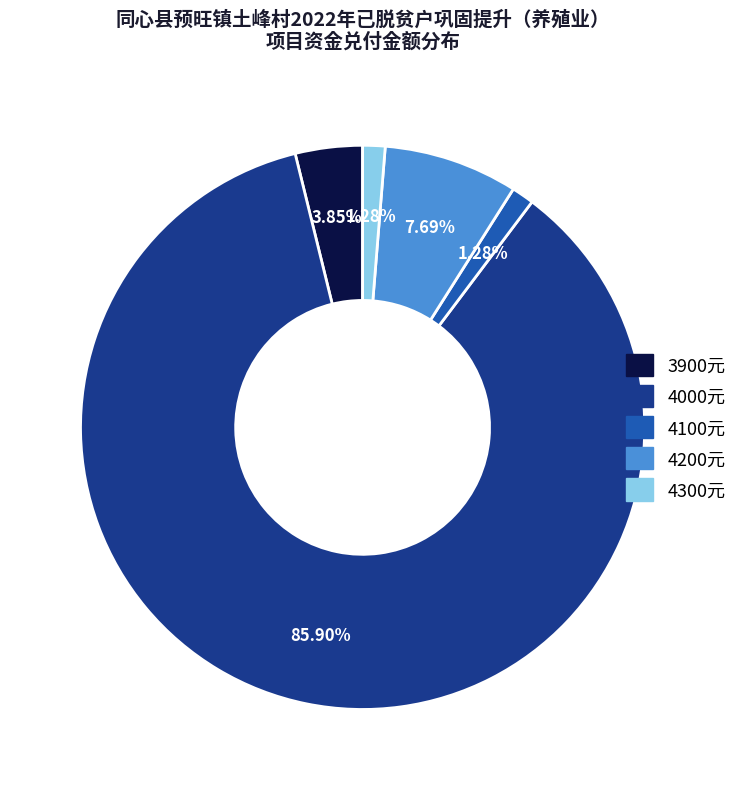

Which has a higher value, 3900元 or 4000元?

4000元